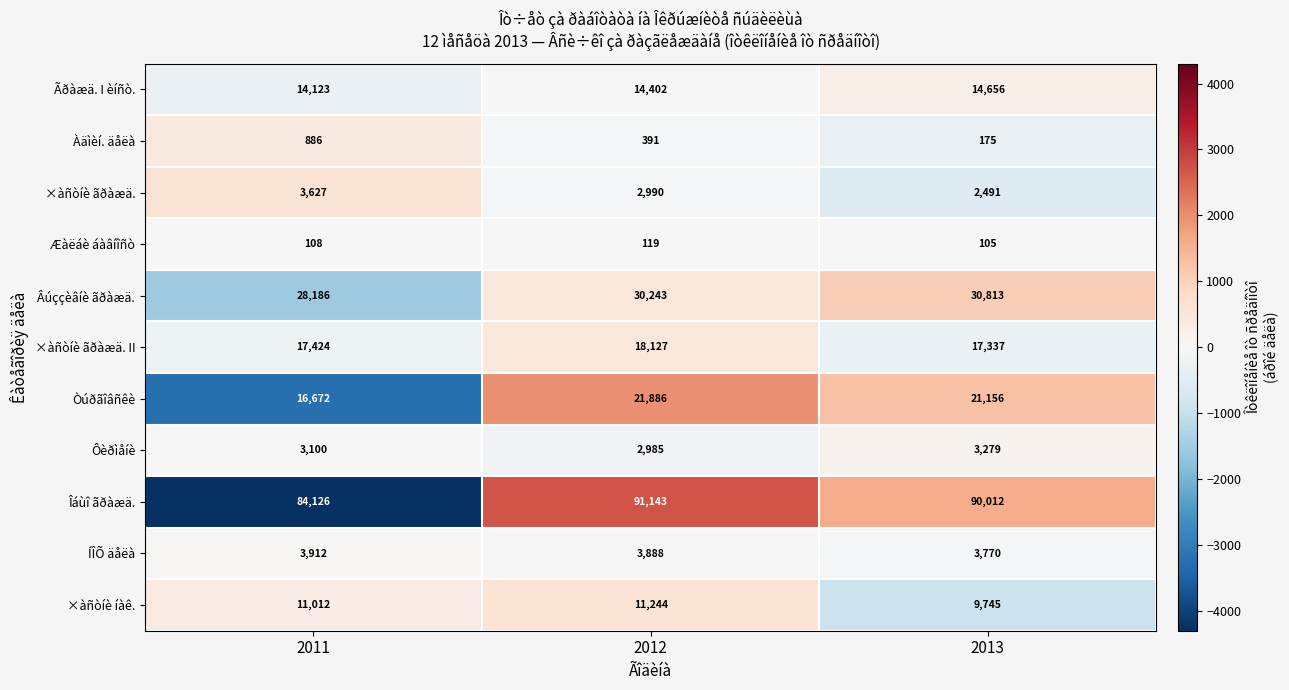

Count the number of categories in the chart.

3